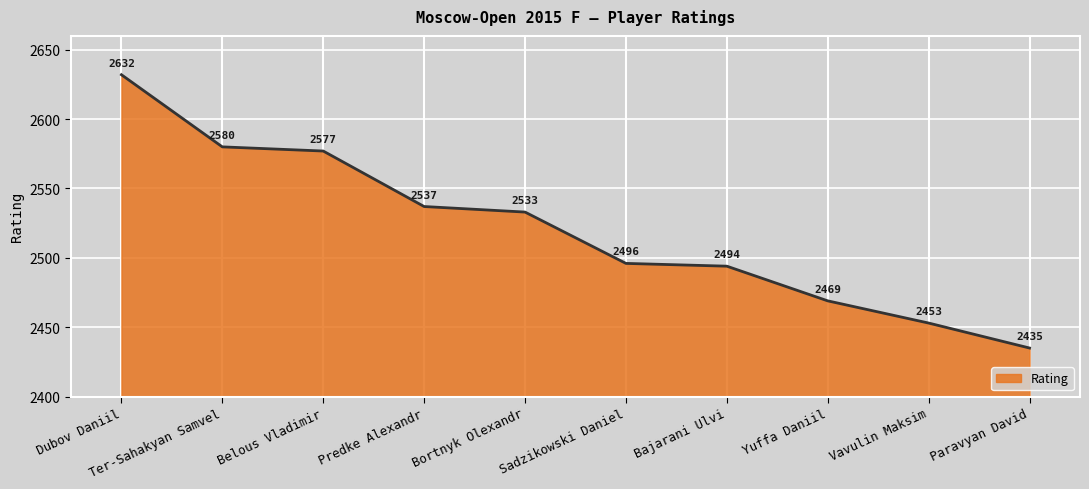

What is the approximate value at Bajarani Ulvi, to the nearest 50?

2500